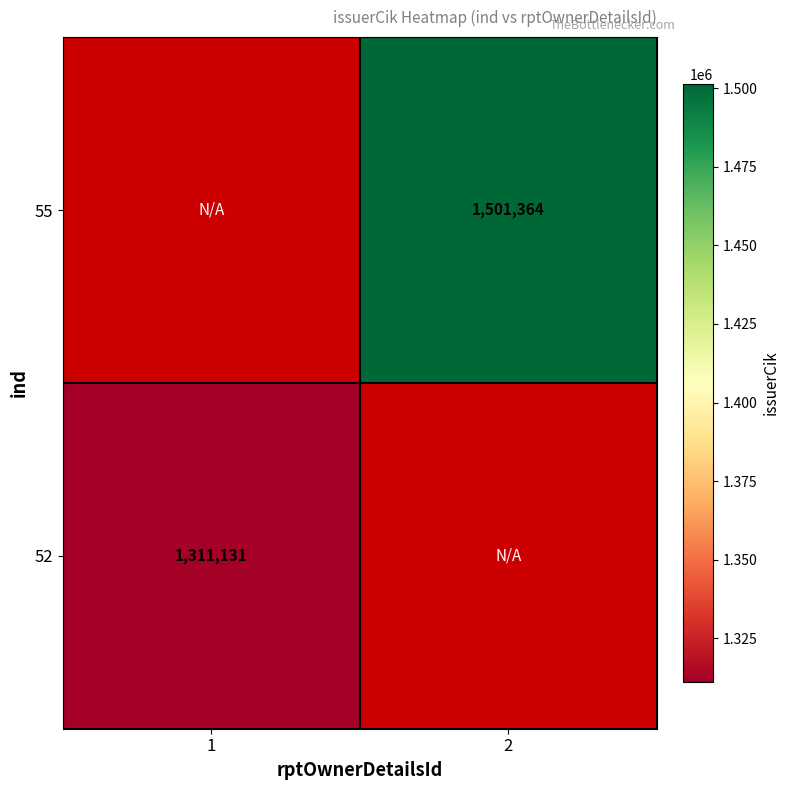

Is it true that 55 equals 925310 at 2?

False